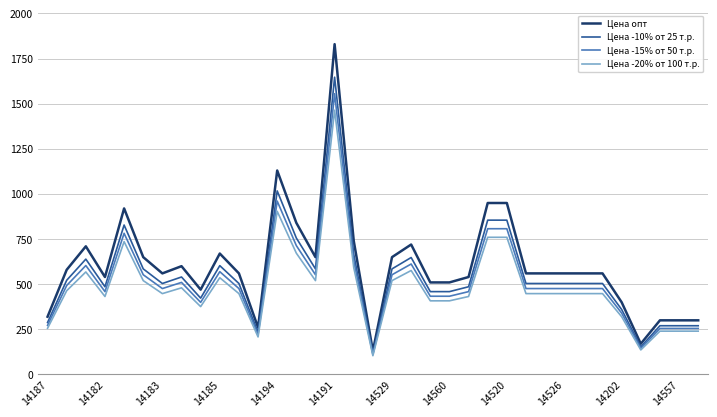

How many series are shown in this chart?

4